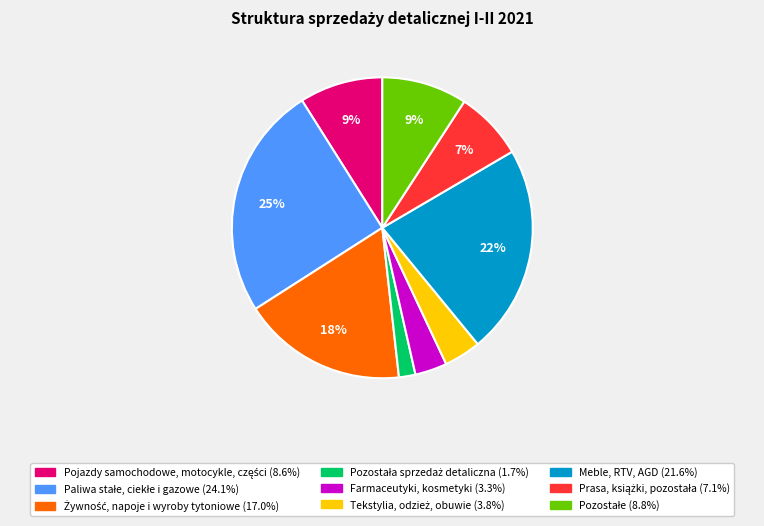

True or false: Meble, RTV, AGD accounts for 17% of the total.

False